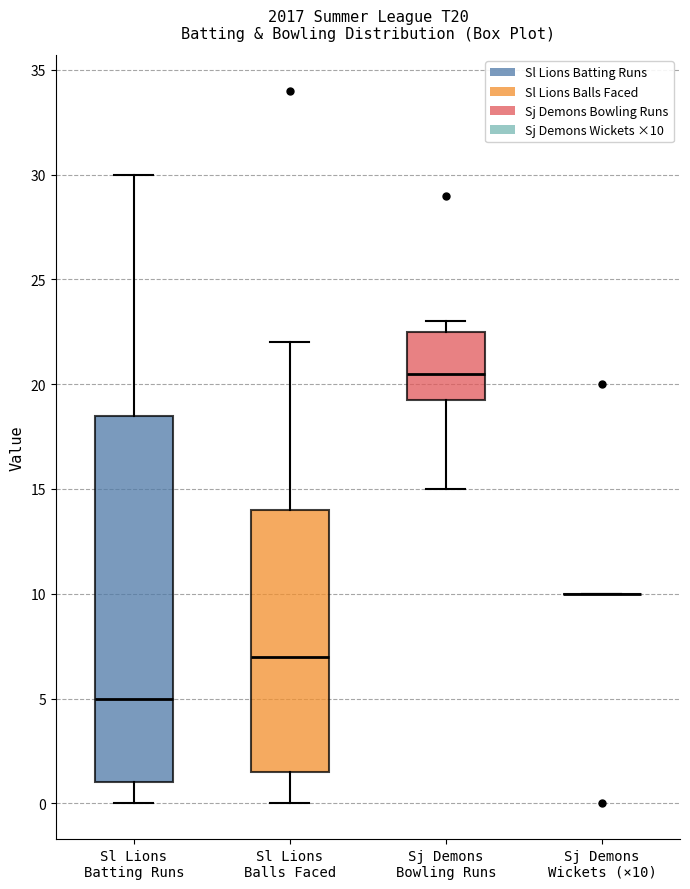

Where is the lower edge of the box for Sl Lions Balls Faced on the y-axis? The values are not printed on the chart, so give them approximately, as read against the axis.

1.5